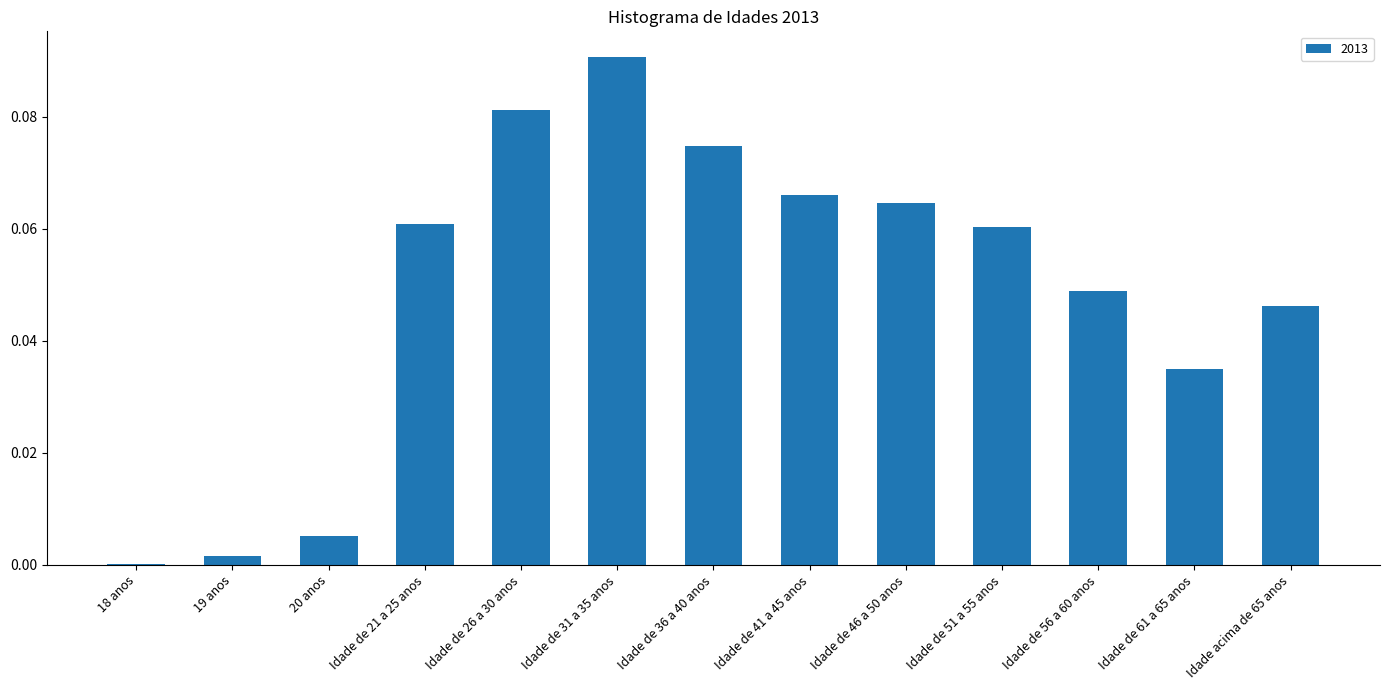

At which category does the chart reach its peak across all series?

Idade de 31 a 35 anos